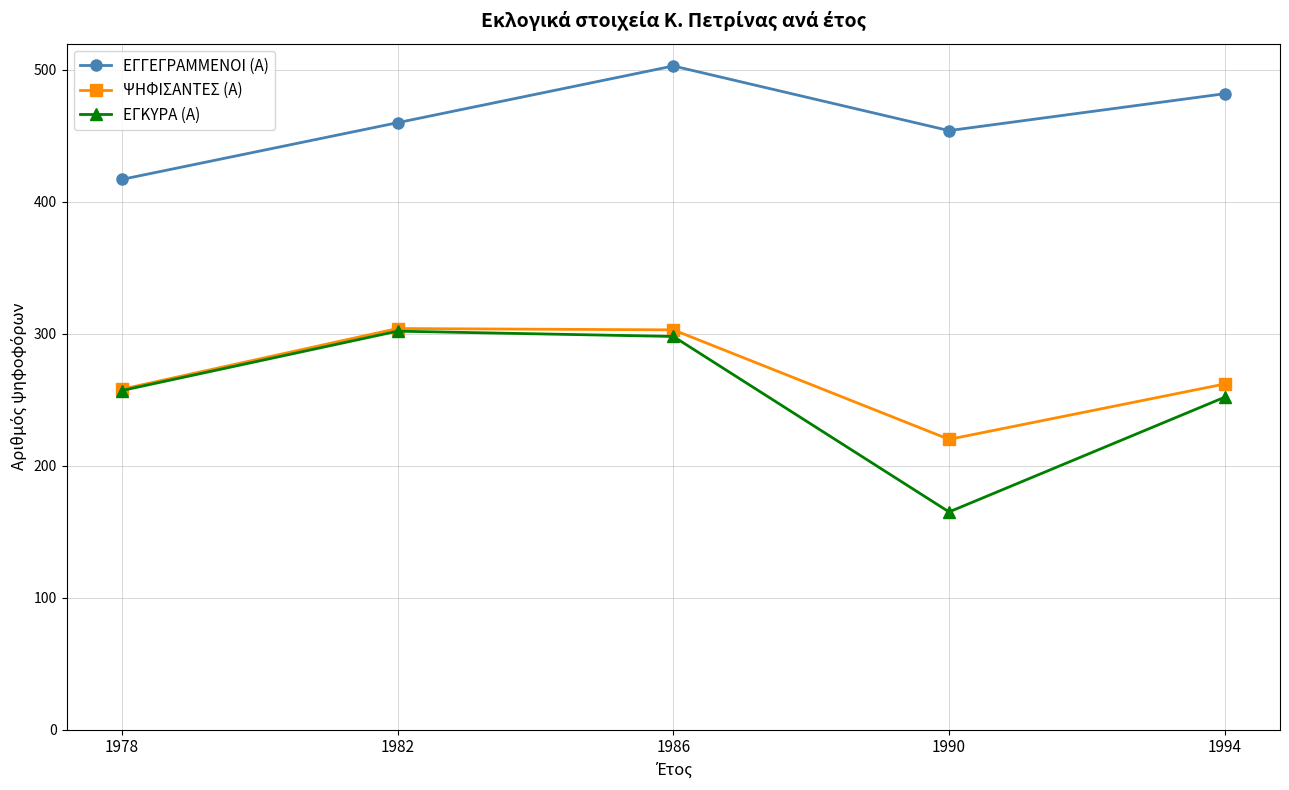

The value of ΨΗΦΙΣΑΝΤΕΣ (Α) at 1978 is 421. True or false?

False